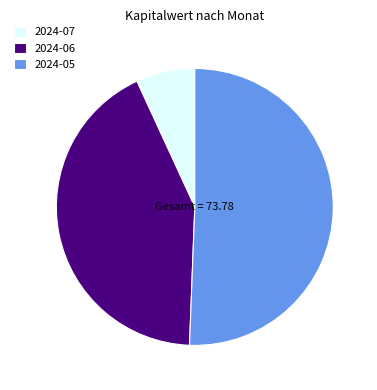

Is the sum of 2024-06 and 2024-07 greater than half?

No